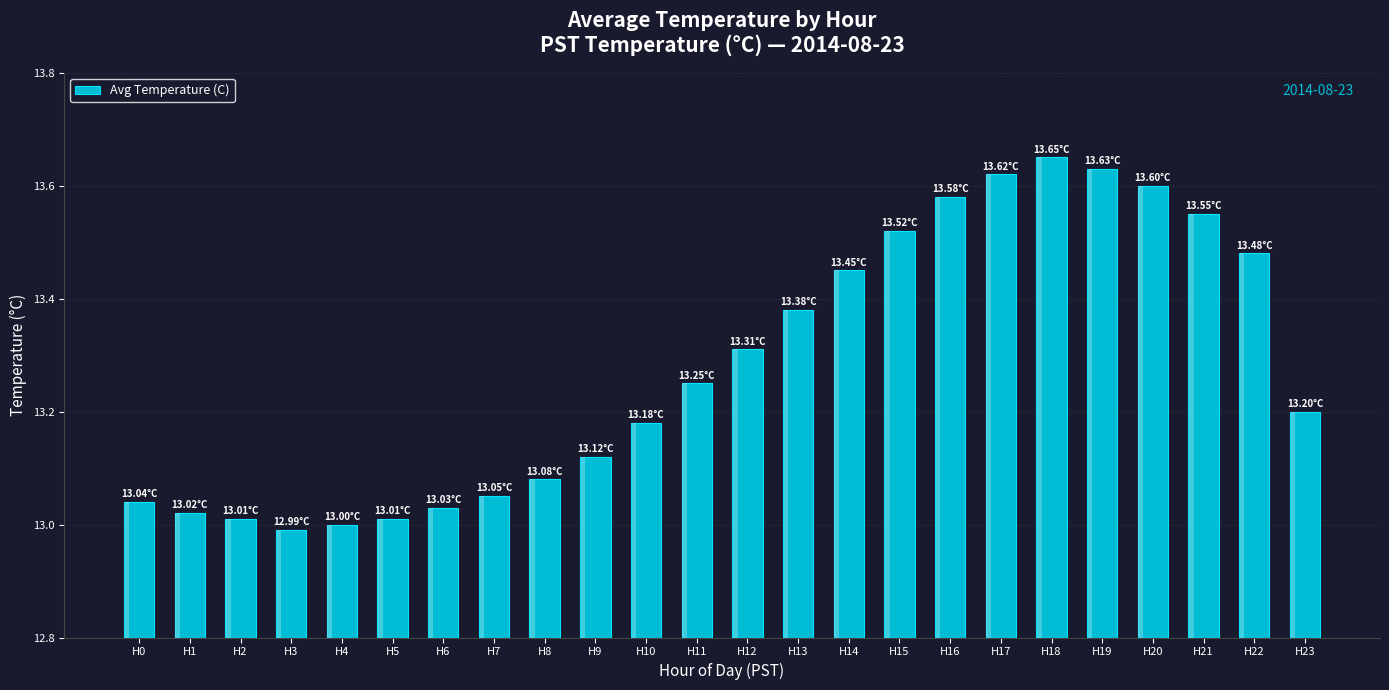

Reading left to right, what are all the values shown in this chart?

H0=13.0	H1=13.0	H2=13.0	H3=13.0	H4=13.0	H5=13.0	H6=13.0	H7=13.1	H8=13.1	H9=13.1	H10=13.2	H11=13.2	H12=13.3	H13=13.4	H14=13.4	H15=13.5	H16=13.6	H17=13.6	H18=13.7	H19=13.6	H20=13.6	H21=13.6	H22=13.5	H23=13.2